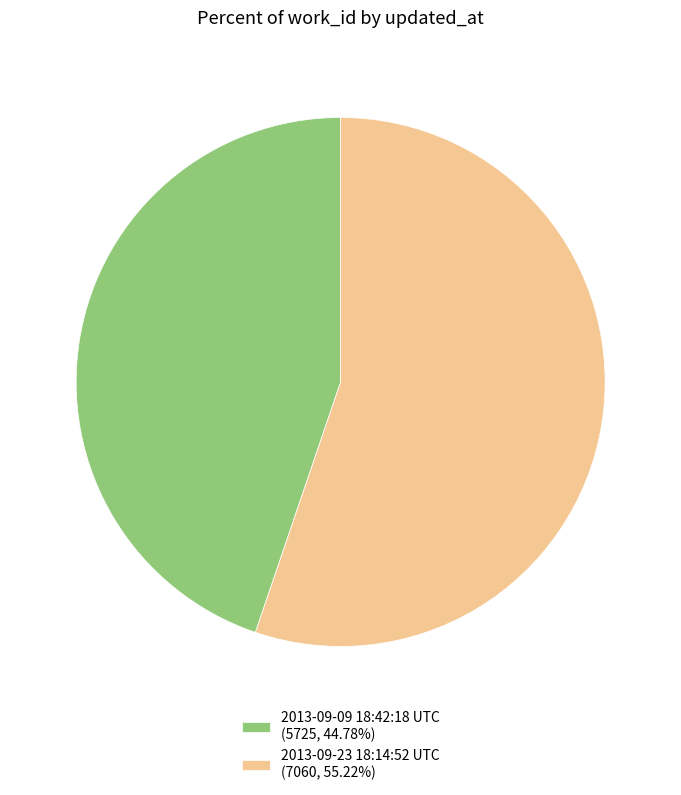

True or false: 2013-09-23 18:14:52 UTC accounts for 70% of the total.

False